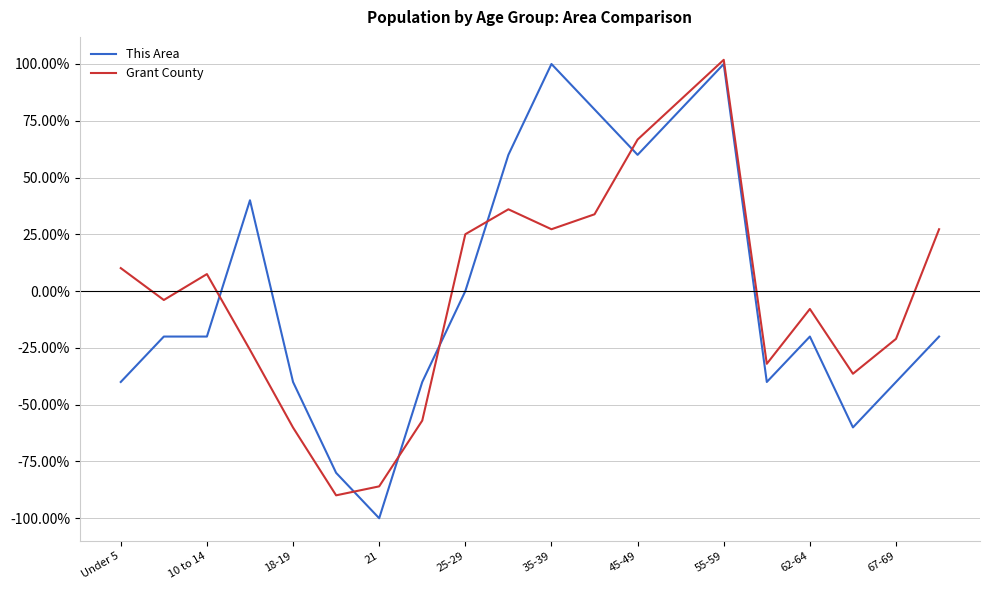

What is the minimum value for Grant County?

-89.9